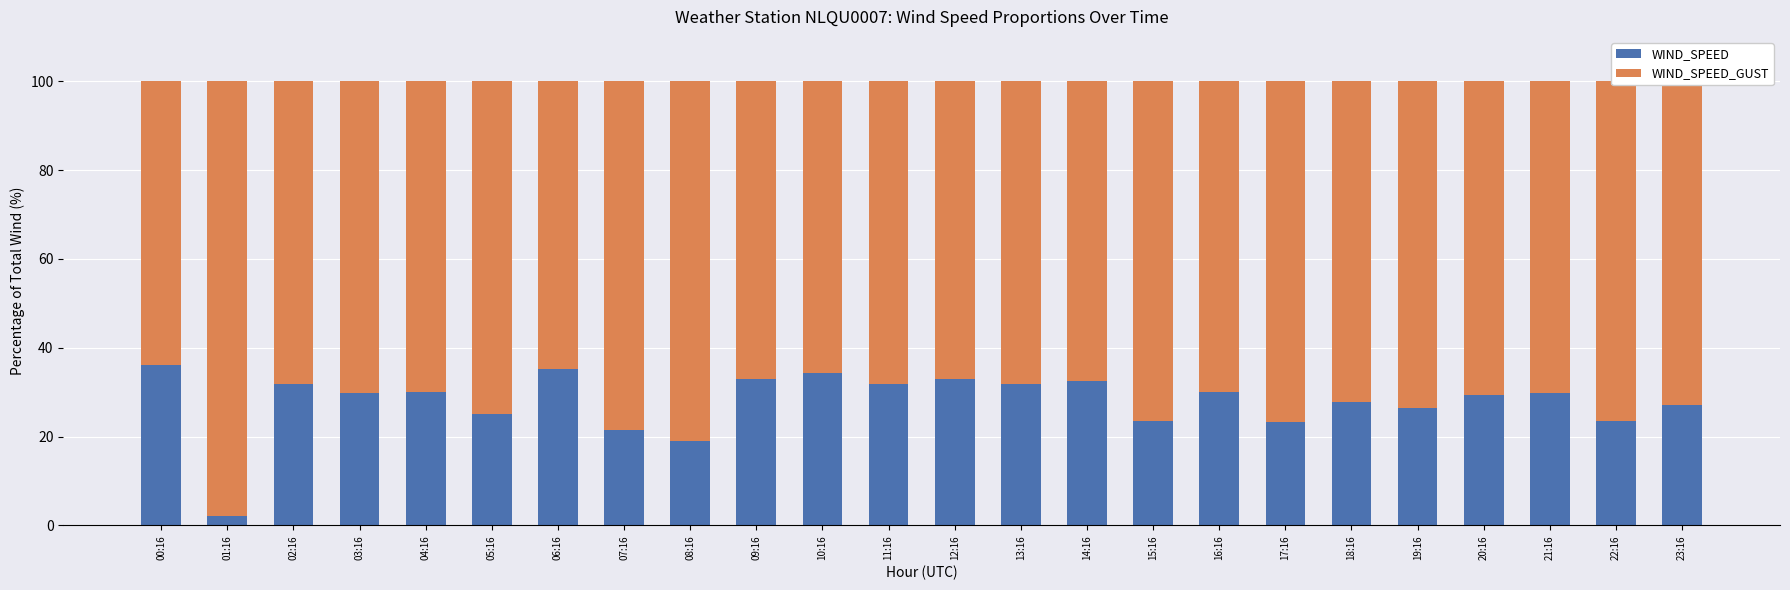

What is the maximum value for WIND_SPEED?

36.0